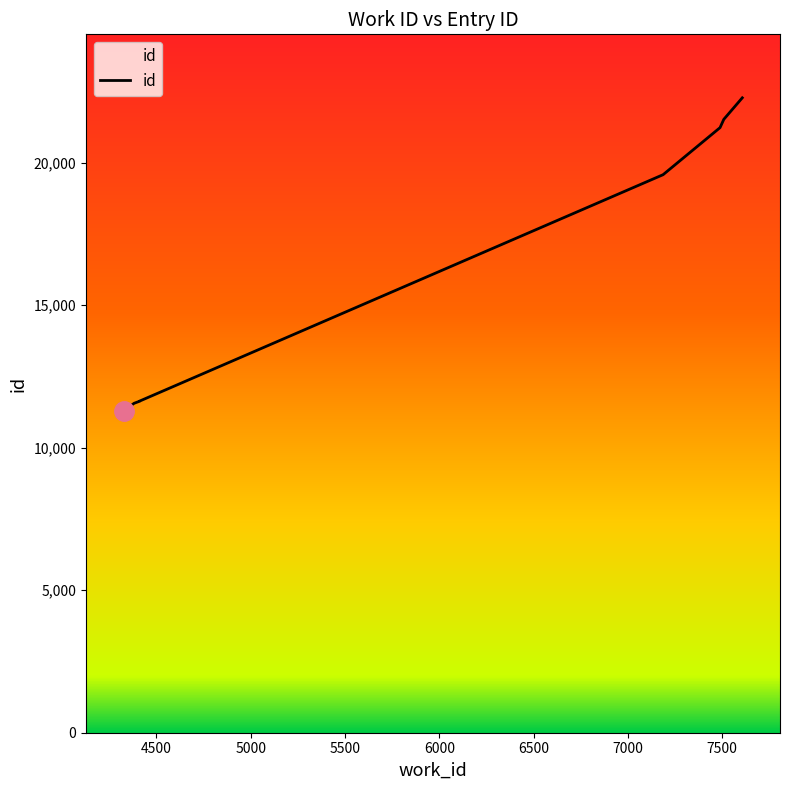

Which category has the lowest value across all series?

4326